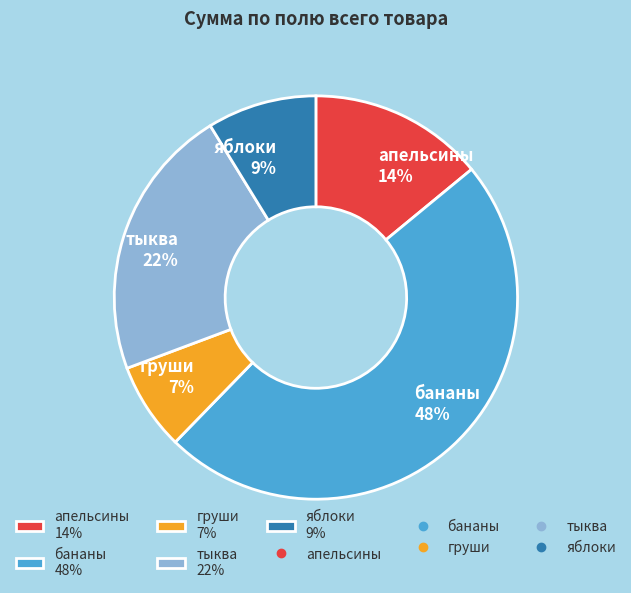

Between яблоки and апельсины, which is larger?

апельсины